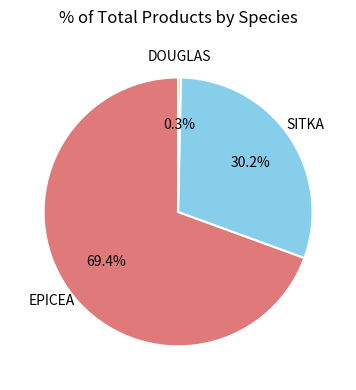

Which slice is the smallest?

DOUGLAS